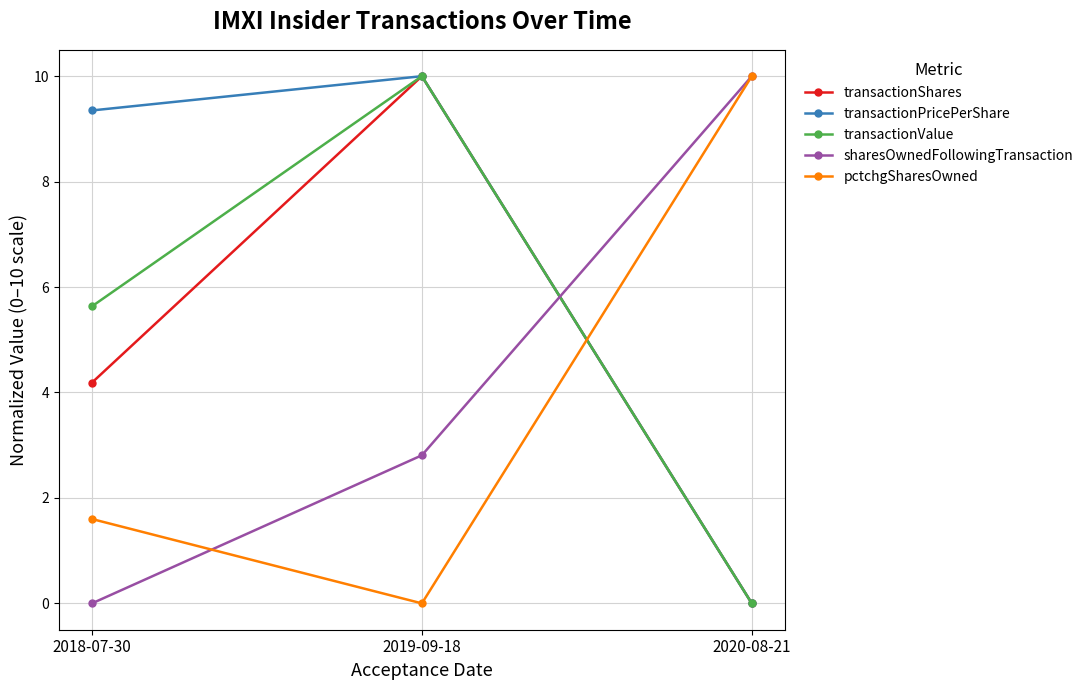

At how many categories does at least one series exceed 8?

3